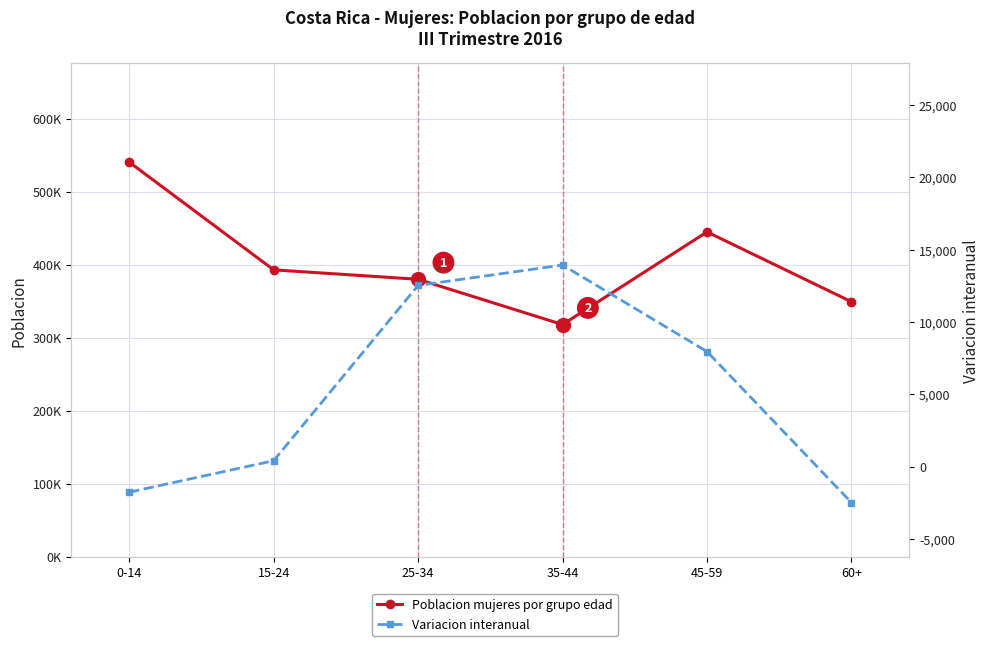

What is the label of the 6th point from the left?

60+